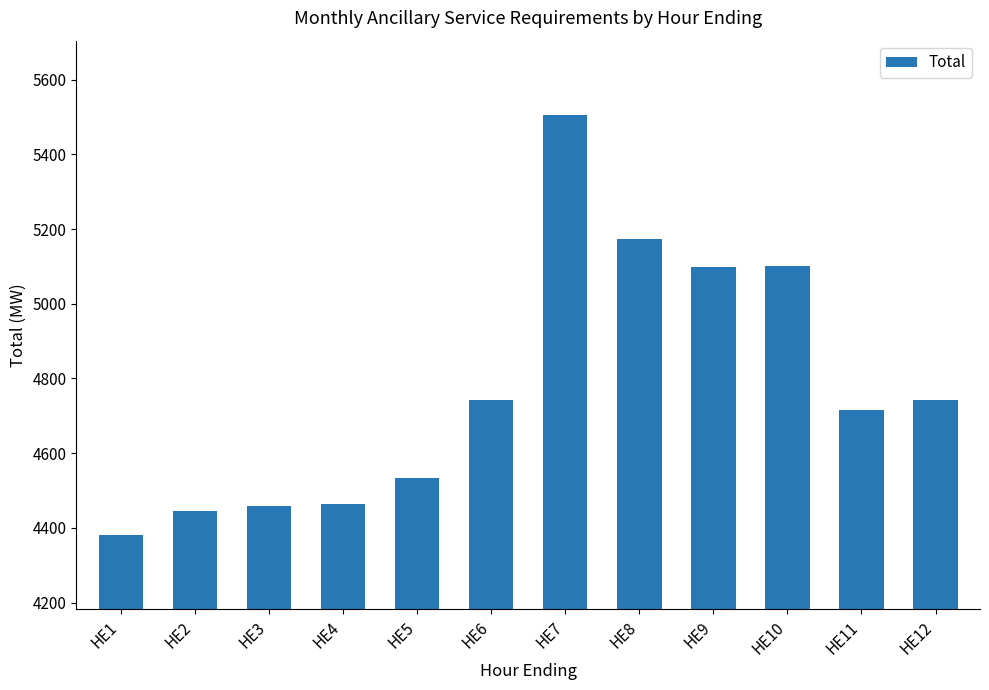

What is the greatest value displayed?

5504